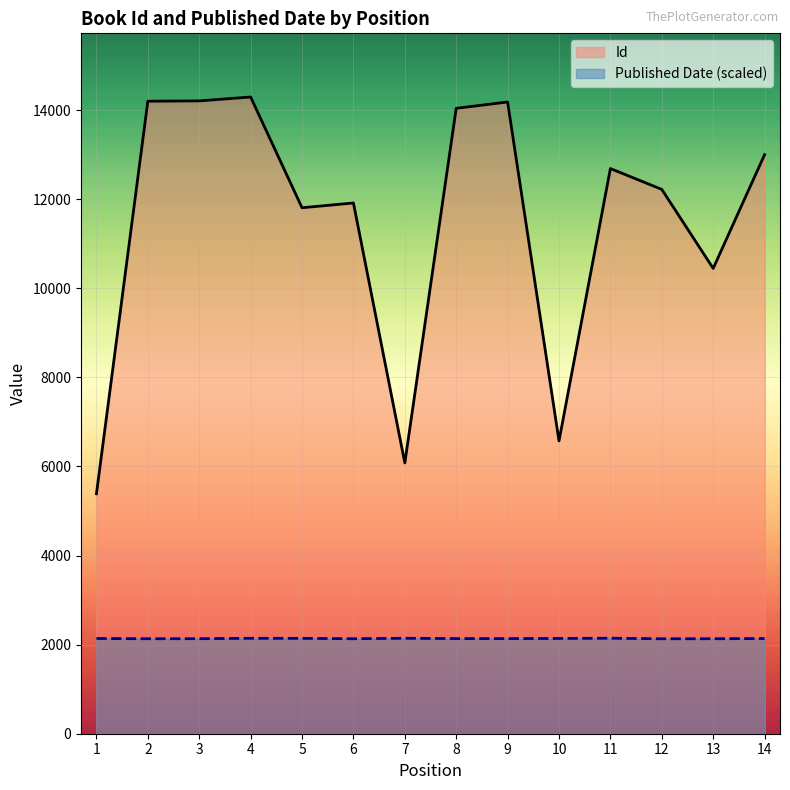

How many lines are shown in the chart?

2